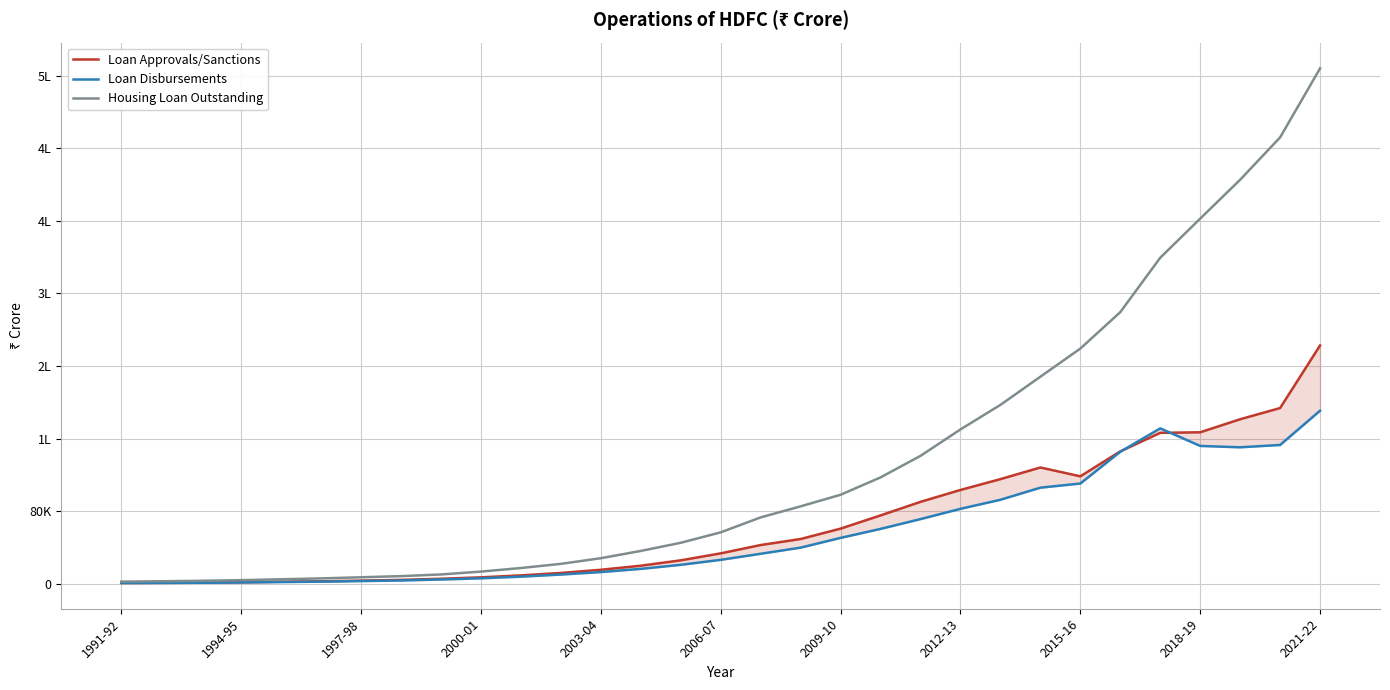

What value does the Loan Disbursements series have at 20?

71113